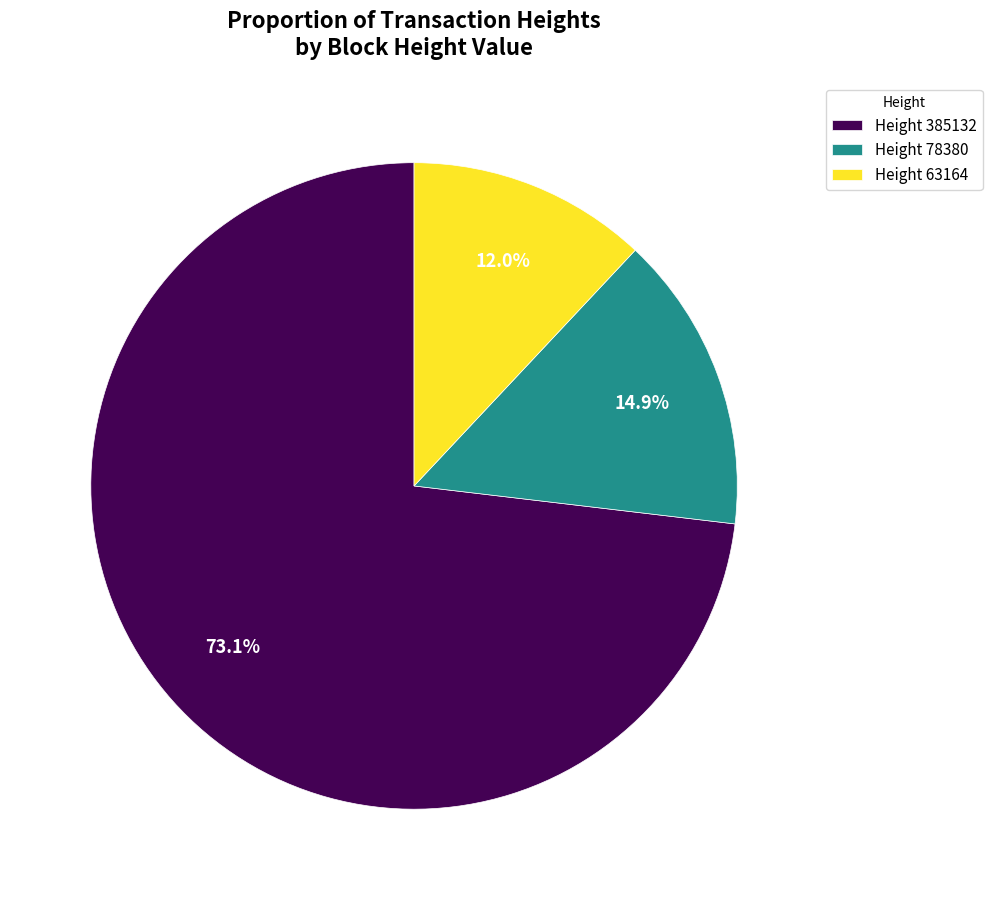

To the nearest percent, what is the difference between the largest and smallest slice percentages?

61%